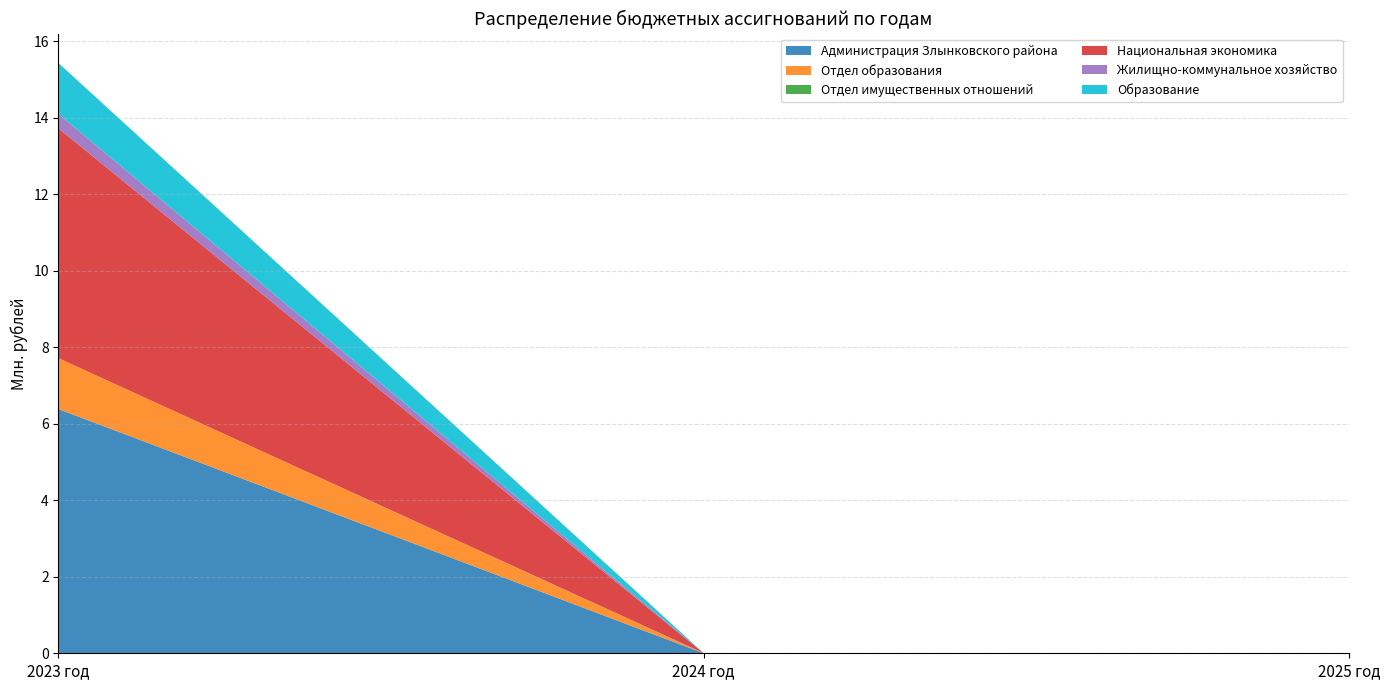

Reading left to right, extract all data points from this chart.

Администрация Злынковского района: 6382589.7	0.0	0.0
Отдел образования: 1330357.4	0.0	0.0
Отдел имущественных отношений: 0.0	4680.0	0.0
Национальная экономика: 6005571.5	0.0	0.0
Жилищно-коммунальное хозяйство: 377018.2	0.0	0.0
Образование: 1330357.4	0.0	0.0